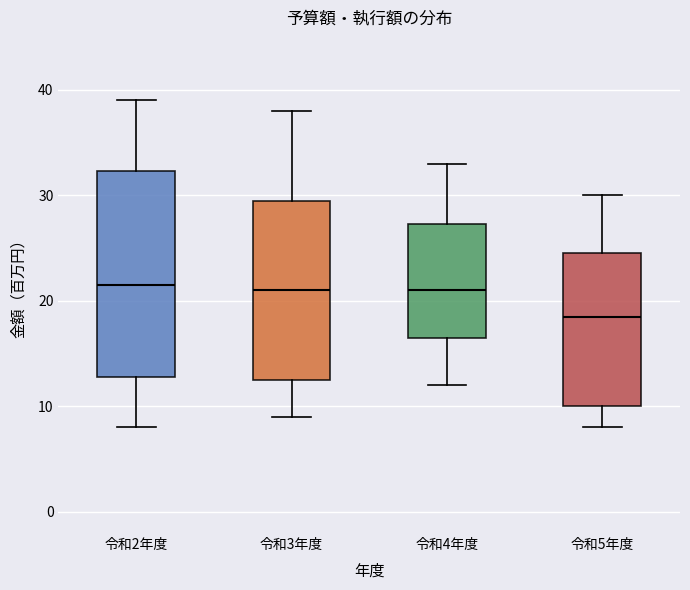

Which box has the lowest median line?

令和5年度